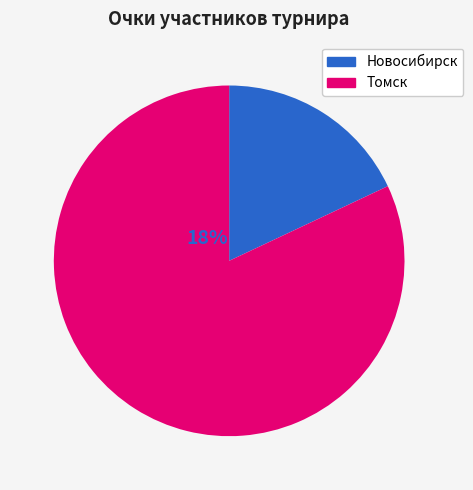

Is there any slice that represents more than half of the pie?

Yes